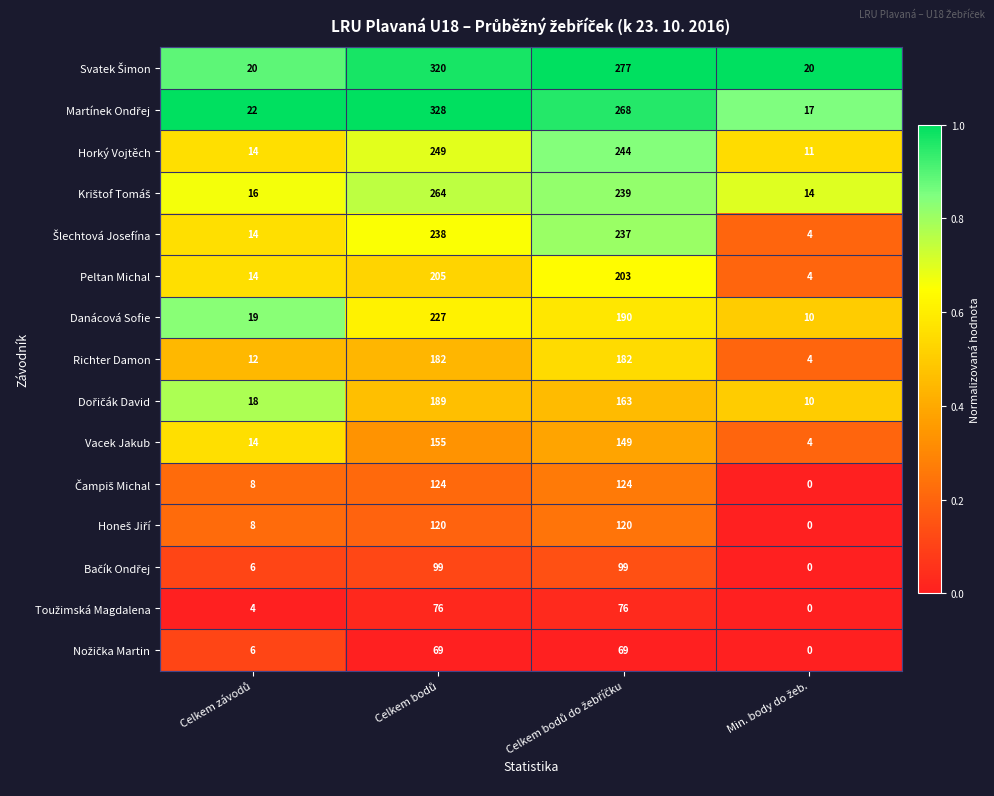

What is the maximum value shown in the chart?

328